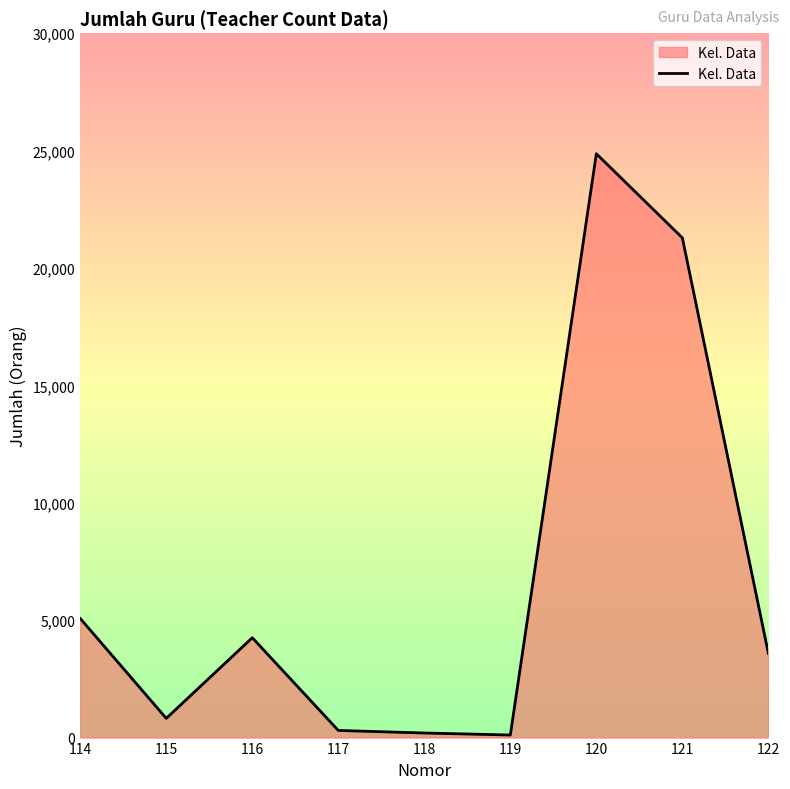

At which label does the data first exceed 3583?

114